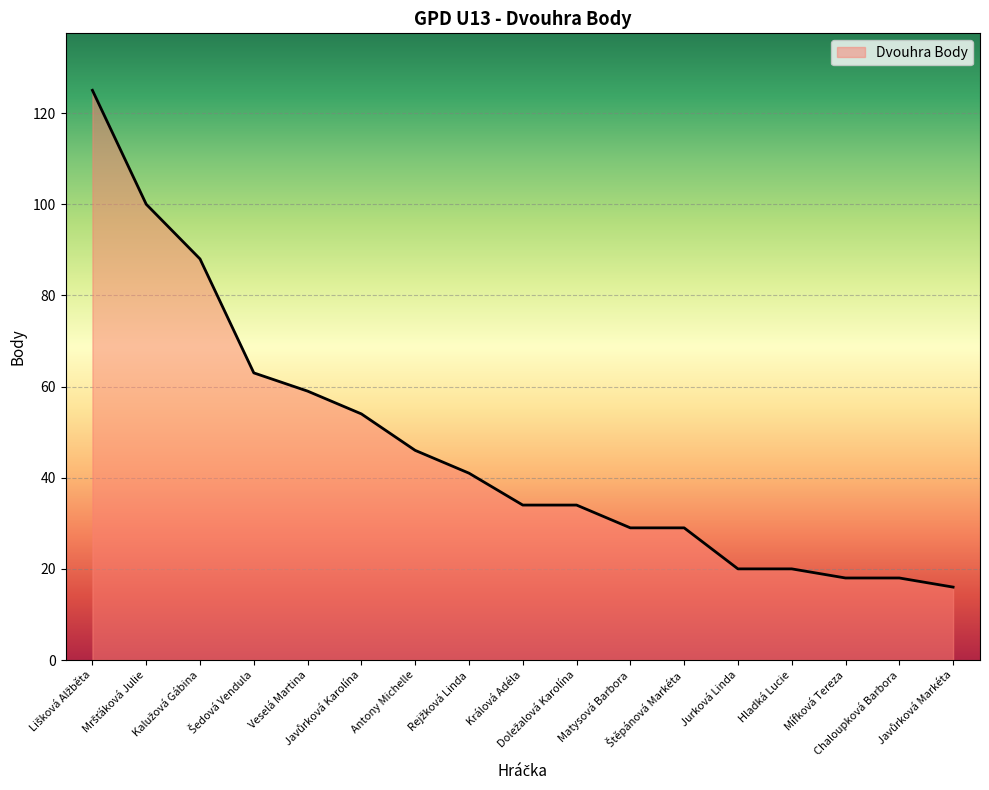

What is the greatest value displayed?

125